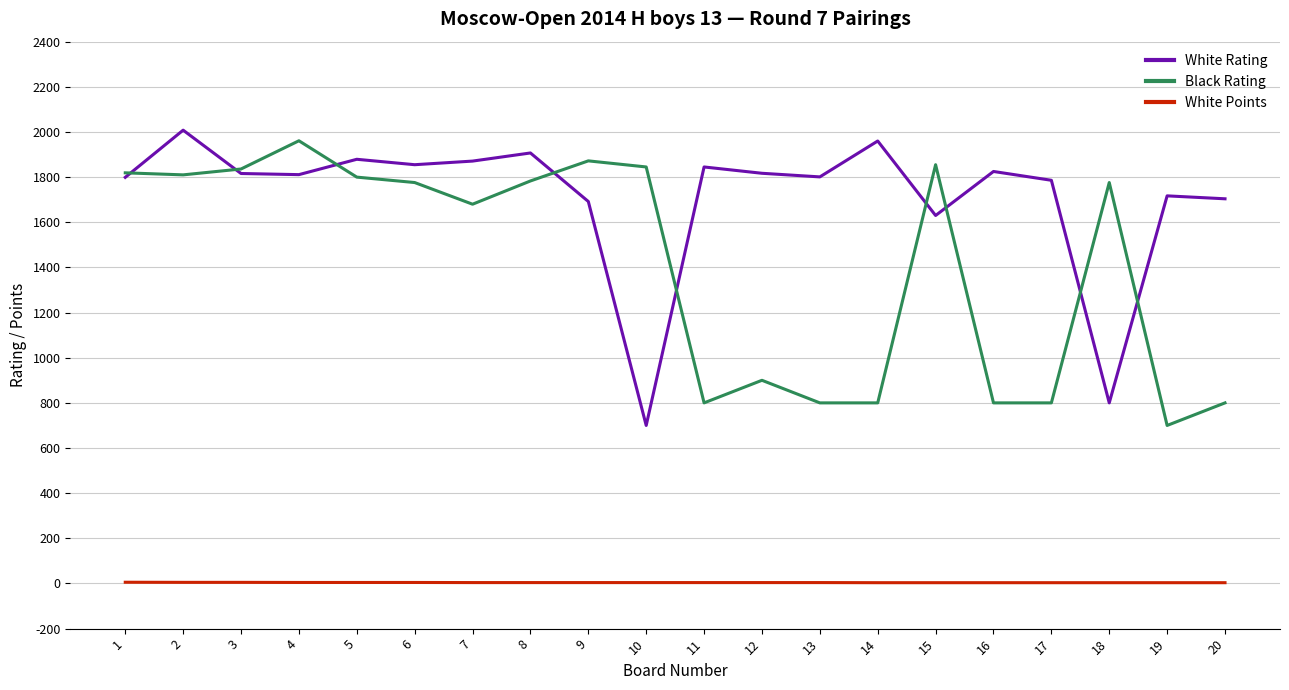

What is the spread (max minus min) of values at 7?

1867.0